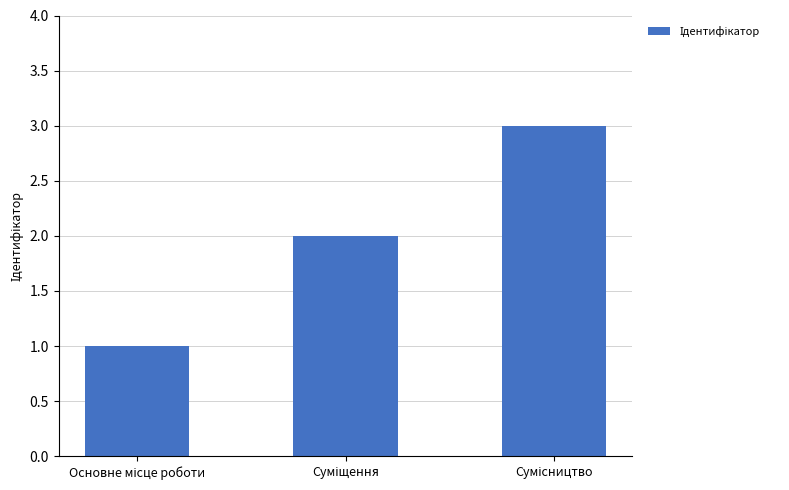

What is the greatest value displayed?

3